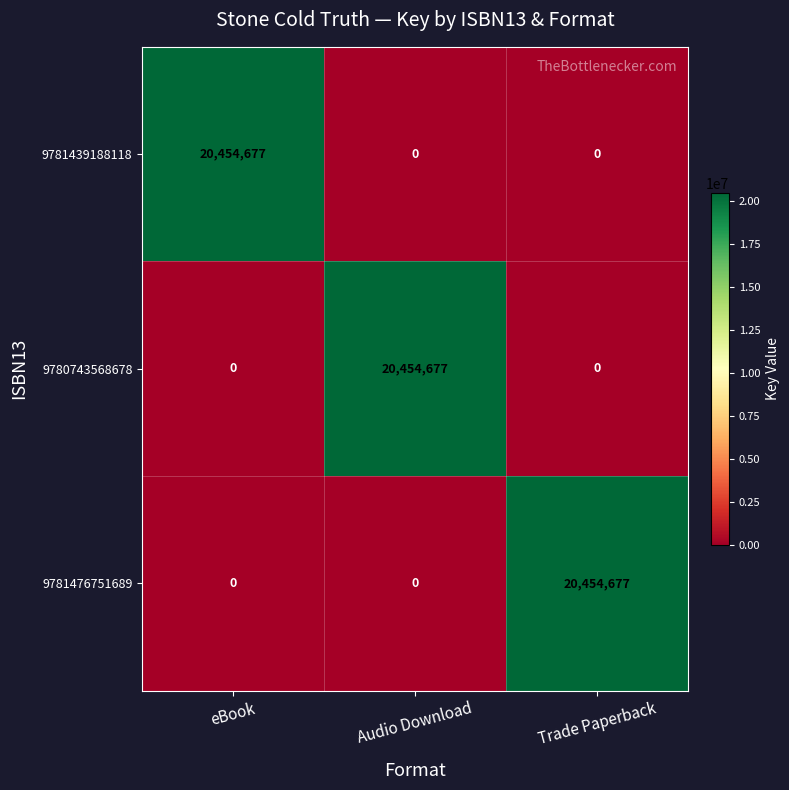

How many 9780743568678 values are between 0 and 20454677?

3